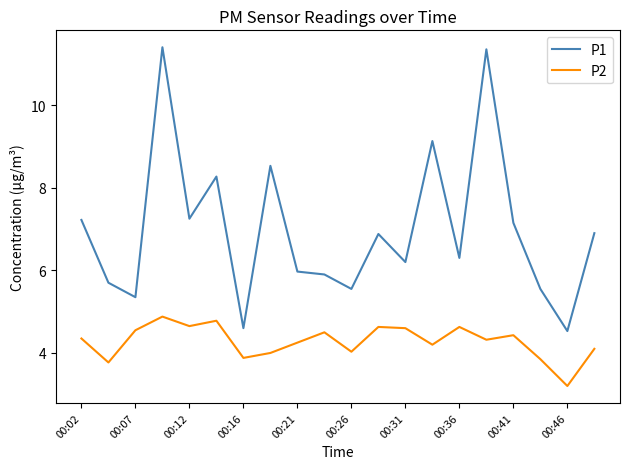

Which series has the largest range (max minus min)?

P1